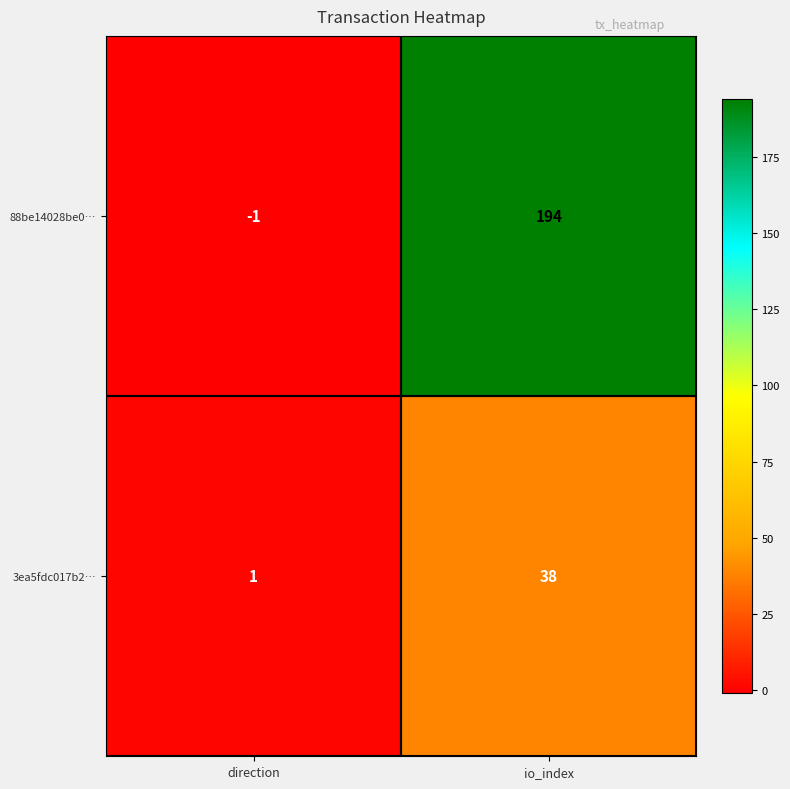

Rank the series at direction from highest to lowest value.

3ea5fdc017b2…, 88be14028be0…